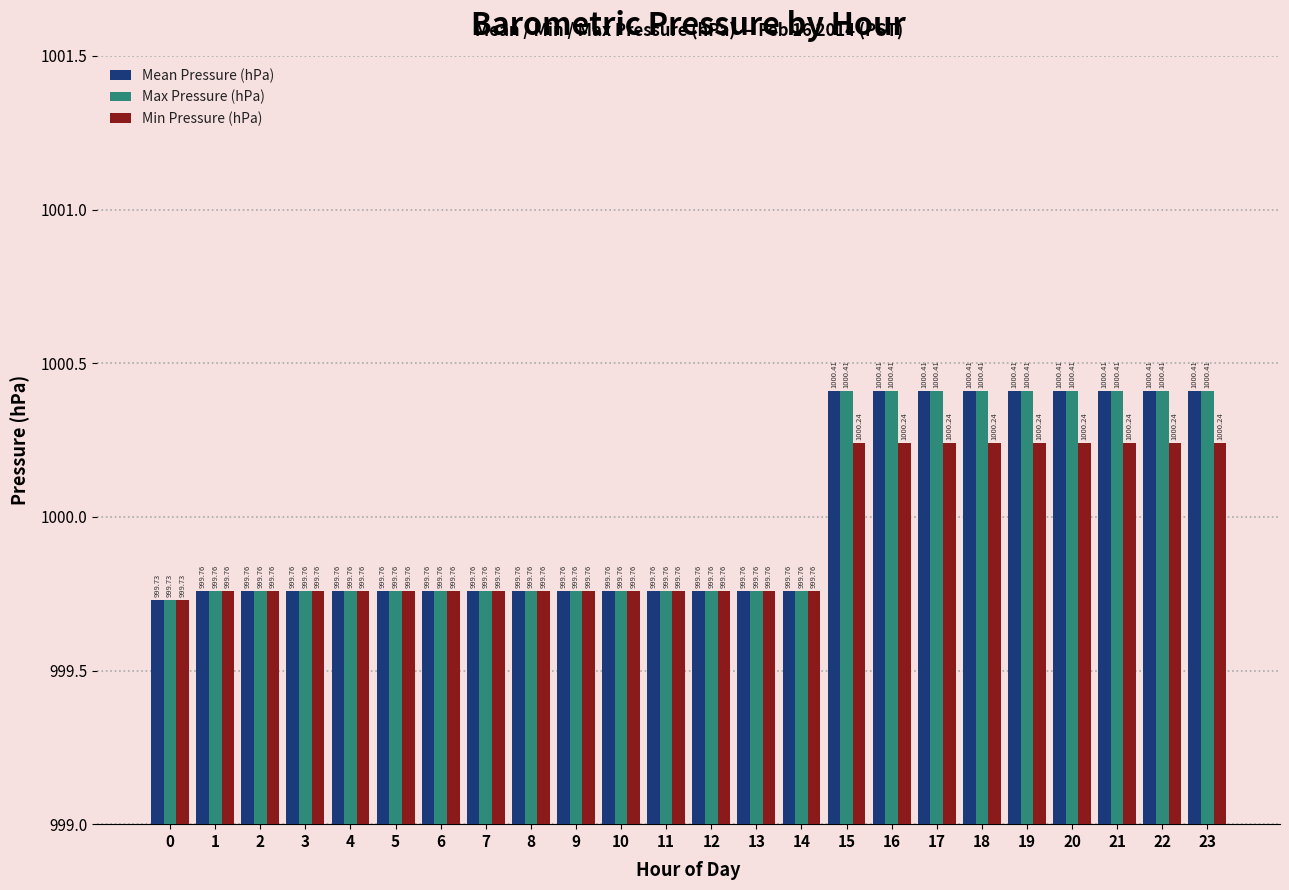

What is the average value of the Min Pressure (hPa) series?

999.9